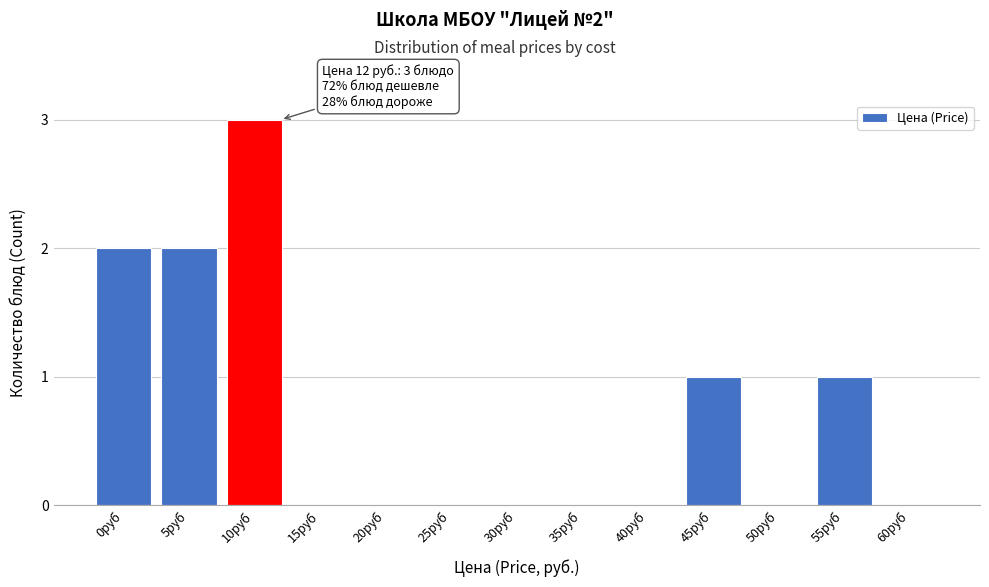

Reading right to left, what are all the values shown in this chart?

60руб=0	55руб=1	50руб=0	45руб=1	40руб=0	35руб=0	30руб=0	25руб=0	20руб=0	15руб=0	10руб=3	5руб=2	0руб=2